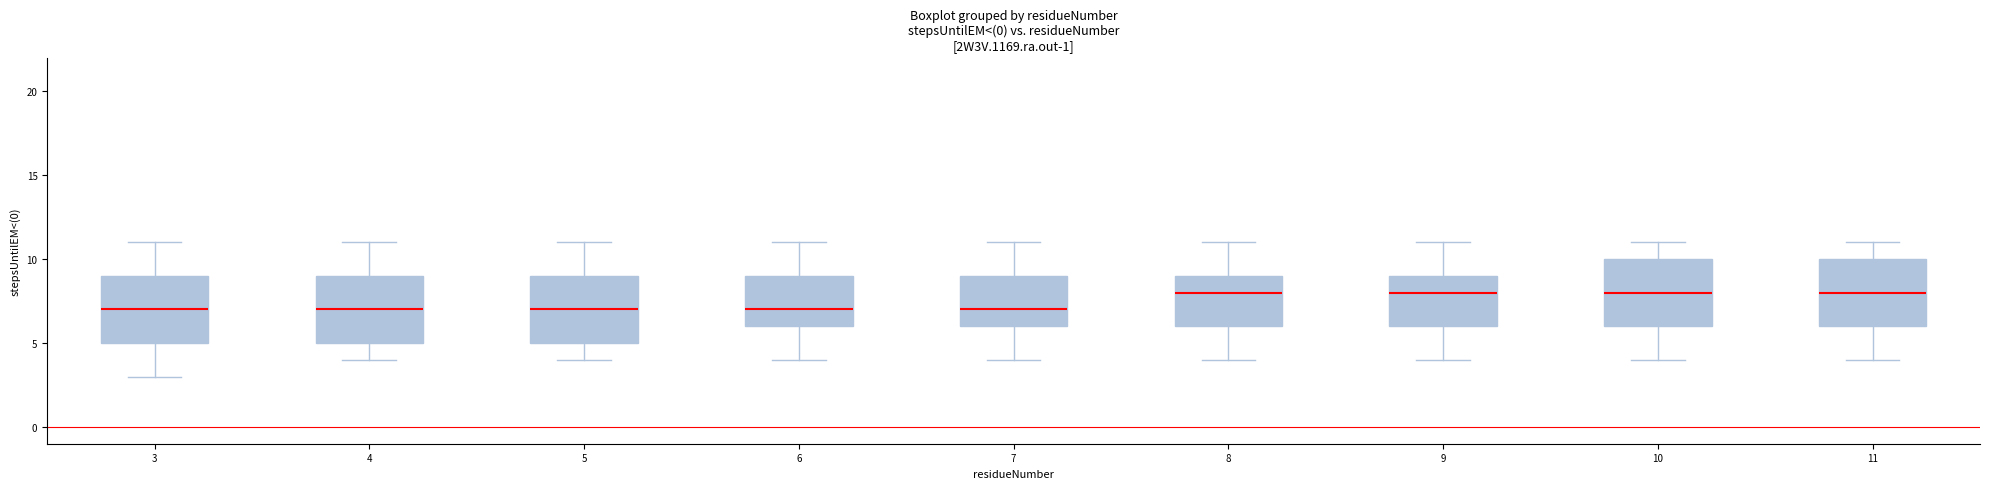

Reading left to right, transcribe this box plot: for each box, give where its median line is, the range the box spans, and where its two whiskers end, as read against the y-axis. The values are not printed on the chart, so give them approximately, as read against the axis.

3: median 7, box 5 to 9, whiskers 3 to 11
4: median 7, box 5 to 9, whiskers 4 to 11
5: median 7, box 5 to 9, whiskers 4 to 11
6: median 7, box 6 to 9, whiskers 4 to 11
7: median 7, box 6 to 9, whiskers 4 to 11
8: median 8, box 6 to 9, whiskers 4 to 11
9: median 8, box 6 to 9, whiskers 4 to 11
10: median 8, box 6 to 10, whiskers 4 to 11
11: median 8, box 6 to 10, whiskers 4 to 11